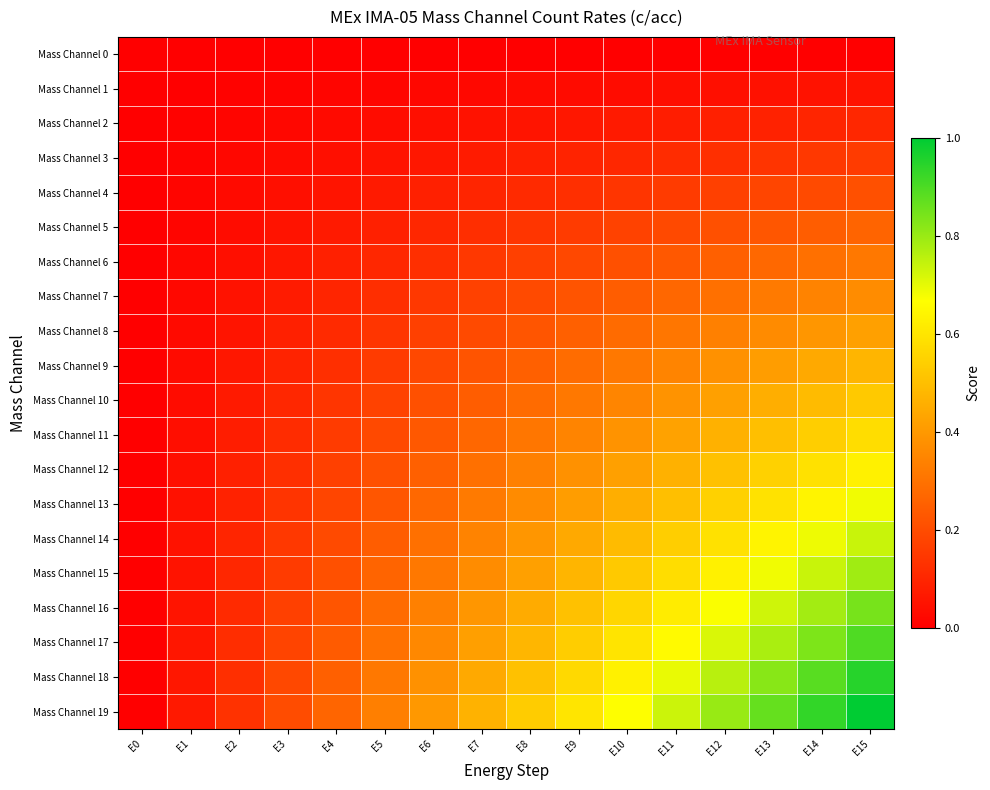

Reading left to right, what are all the values shown in this chart?

Mass Channel 0: E0=0.0	E1=0.0	E2=0.0	E3=0.0	E4=0.0	E5=0.0	E6=0.0	E7=0.0	E8=0.0	E9=0.0	E10=0.0	E11=0.0	E12=0.0	E13=0.0	E14=0.0	E15=0.0
Mass Channel 1: E0=0.0	E1=0.0	E2=0.0	E3=0.0	E4=0.0	E5=0.0	E6=0.0	E7=0.0	E8=0.0	E9=0.0	E10=0.0	E11=0.0	E12=0.0	E13=0.0	E14=0.0	E15=0.1
Mass Channel 2: E0=0.0	E1=0.0	E2=0.0	E3=0.0	E4=0.0	E5=0.0	E6=0.0	E7=0.0	E8=0.1	E9=0.1	E10=0.1	E11=0.1	E12=0.1	E13=0.1	E14=0.1	E15=0.1
Mass Channel 3: E0=0.0	E1=0.0	E2=0.0	E3=0.0	E4=0.0	E5=0.1	E6=0.1	E7=0.1	E8=0.1	E9=0.1	E10=0.1	E11=0.1	E12=0.1	E13=0.1	E14=0.1	E15=0.2
Mass Channel 4: E0=0.0	E1=0.0	E2=0.0	E3=0.0	E4=0.1	E5=0.1	E6=0.1	E7=0.1	E8=0.1	E9=0.1	E10=0.1	E11=0.2	E12=0.2	E13=0.2	E14=0.2	E15=0.2
Mass Channel 5: E0=0.0	E1=0.0	E2=0.0	E3=0.1	E4=0.1	E5=0.1	E6=0.1	E7=0.1	E8=0.1	E9=0.2	E10=0.2	E11=0.2	E12=0.2	E13=0.2	E14=0.2	E15=0.3
Mass Channel 6: E0=0.0	E1=0.0	E2=0.0	E3=0.1	E4=0.1	E5=0.1	E6=0.1	E7=0.1	E8=0.2	E9=0.2	E10=0.2	E11=0.2	E12=0.3	E13=0.3	E14=0.3	E15=0.3
Mass Channel 7: E0=0.0	E1=0.0	E2=0.0	E3=0.1	E4=0.1	E5=0.1	E6=0.1	E7=0.2	E8=0.2	E9=0.2	E10=0.2	E11=0.3	E12=0.3	E13=0.3	E14=0.3	E15=0.4
Mass Channel 8: E0=0.0	E1=0.0	E2=0.1	E3=0.1	E4=0.1	E5=0.1	E6=0.2	E7=0.2	E8=0.2	E9=0.3	E10=0.3	E11=0.3	E12=0.3	E13=0.4	E14=0.4	E15=0.4
Mass Channel 9: E0=0.0	E1=0.0	E2=0.1	E3=0.1	E4=0.1	E5=0.2	E6=0.2	E7=0.2	E8=0.3	E9=0.3	E10=0.3	E11=0.3	E12=0.4	E13=0.4	E14=0.4	E15=0.5
Mass Channel 10: E0=0.0	E1=0.0	E2=0.1	E3=0.1	E4=0.1	E5=0.2	E6=0.2	E7=0.2	E8=0.3	E9=0.3	E10=0.4	E11=0.4	E12=0.4	E13=0.5	E14=0.5	E15=0.5
Mass Channel 11: E0=0.0	E1=0.0	E2=0.1	E3=0.1	E4=0.2	E5=0.2	E6=0.2	E7=0.3	E8=0.3	E9=0.3	E10=0.4	E11=0.4	E12=0.5	E13=0.5	E14=0.5	E15=0.6
Mass Channel 12: E0=0.0	E1=0.0	E2=0.1	E3=0.1	E4=0.2	E5=0.2	E6=0.3	E7=0.3	E8=0.3	E9=0.4	E10=0.4	E11=0.5	E12=0.5	E13=0.5	E14=0.6	E15=0.6
Mass Channel 13: E0=0.0	E1=0.0	E2=0.1	E3=0.1	E4=0.2	E5=0.2	E6=0.3	E7=0.3	E8=0.4	E9=0.4	E10=0.5	E11=0.5	E12=0.5	E13=0.6	E14=0.6	E15=0.7
Mass Channel 14: E0=0.0	E1=0.0	E2=0.1	E3=0.1	E4=0.2	E5=0.2	E6=0.3	E7=0.3	E8=0.4	E9=0.4	E10=0.5	E11=0.5	E12=0.6	E13=0.6	E14=0.7	E15=0.7
Mass Channel 15: E0=0.0	E1=0.1	E2=0.1	E3=0.2	E4=0.2	E5=0.3	E6=0.3	E7=0.4	E8=0.4	E9=0.5	E10=0.5	E11=0.6	E12=0.6	E13=0.7	E14=0.7	E15=0.8
Mass Channel 16: E0=0.0	E1=0.1	E2=0.1	E3=0.2	E4=0.2	E5=0.3	E6=0.3	E7=0.4	E8=0.4	E9=0.5	E10=0.6	E11=0.6	E12=0.7	E13=0.7	E14=0.8	E15=0.8
Mass Channel 17: E0=0.0	E1=0.1	E2=0.1	E3=0.2	E4=0.2	E5=0.3	E6=0.4	E7=0.4	E8=0.5	E9=0.5	E10=0.6	E11=0.7	E12=0.7	E13=0.8	E14=0.8	E15=0.9
Mass Channel 18: E0=0.0	E1=0.1	E2=0.1	E3=0.2	E4=0.3	E5=0.3	E6=0.4	E7=0.4	E8=0.5	E9=0.6	E10=0.6	E11=0.7	E12=0.8	E13=0.8	E14=0.9	E15=0.9
Mass Channel 19: E0=0.0	E1=0.1	E2=0.1	E3=0.2	E4=0.3	E5=0.3	E6=0.4	E7=0.5	E8=0.5	E9=0.6	E10=0.7	E11=0.7	E12=0.8	E13=0.9	E14=0.9	E15=1.0